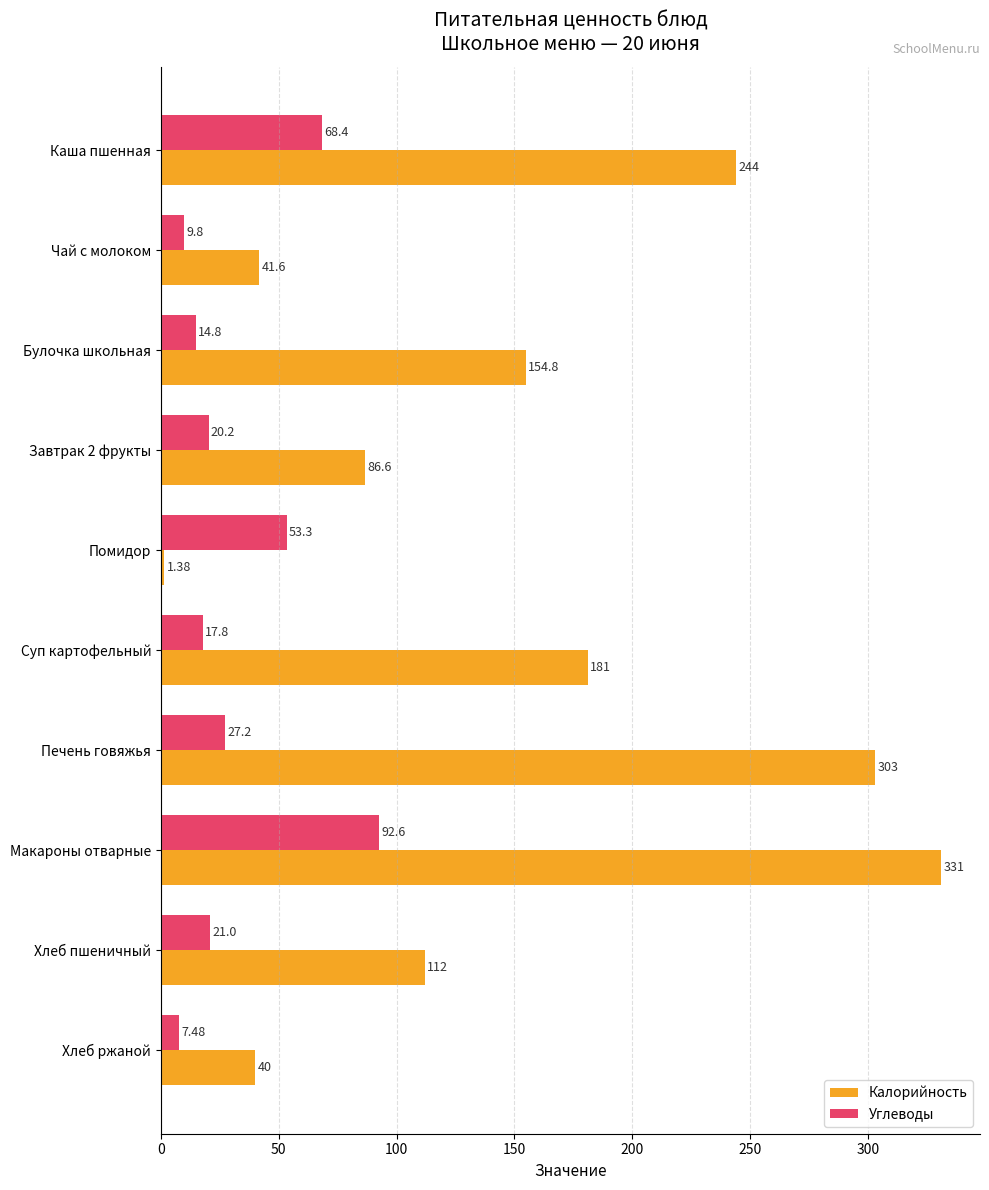

Which series has the largest total across all categories?

Калорийность